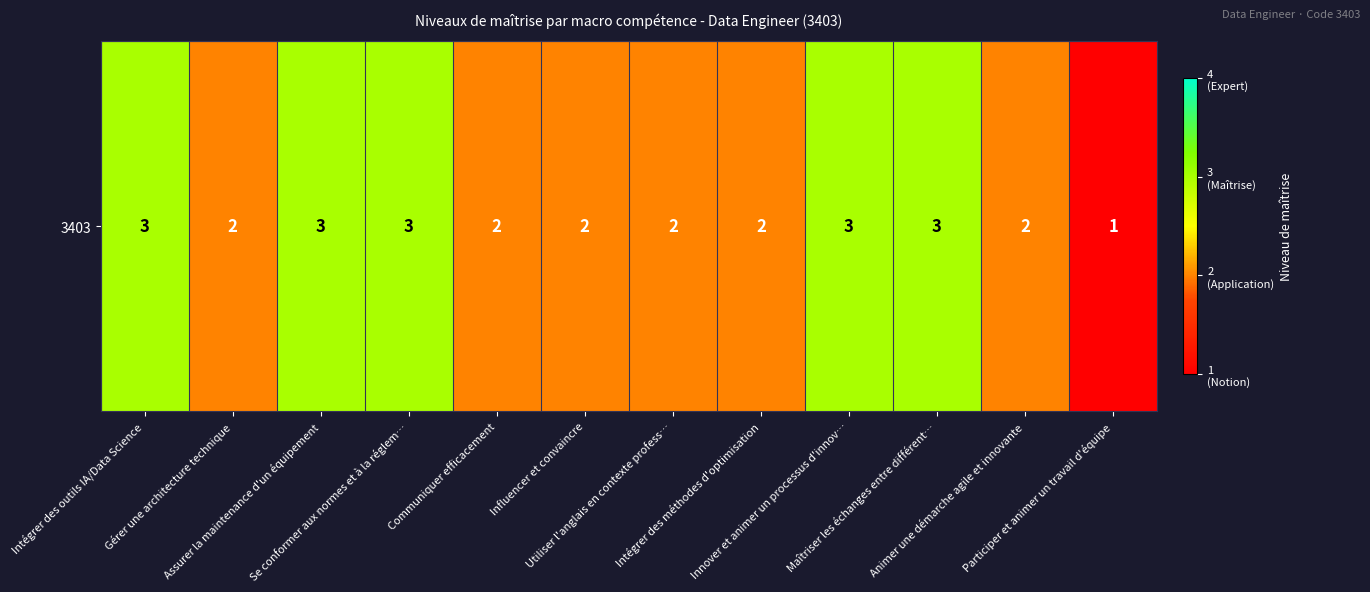

At which label does the data first exceed 2?

Intégrer des outils IA/Data Science